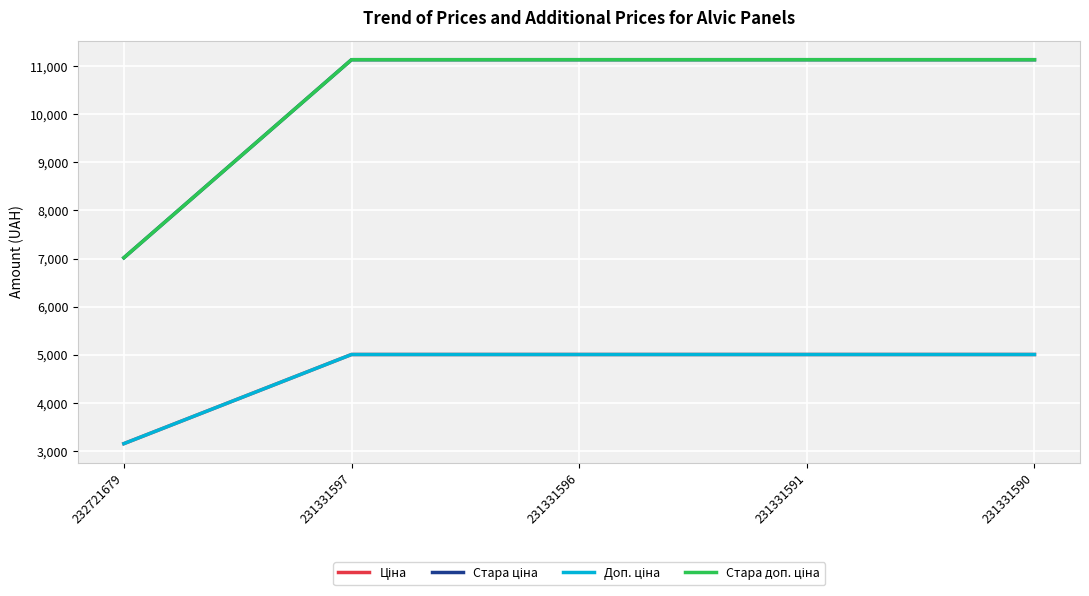

What is the maximum value shown in the chart?

11131.3